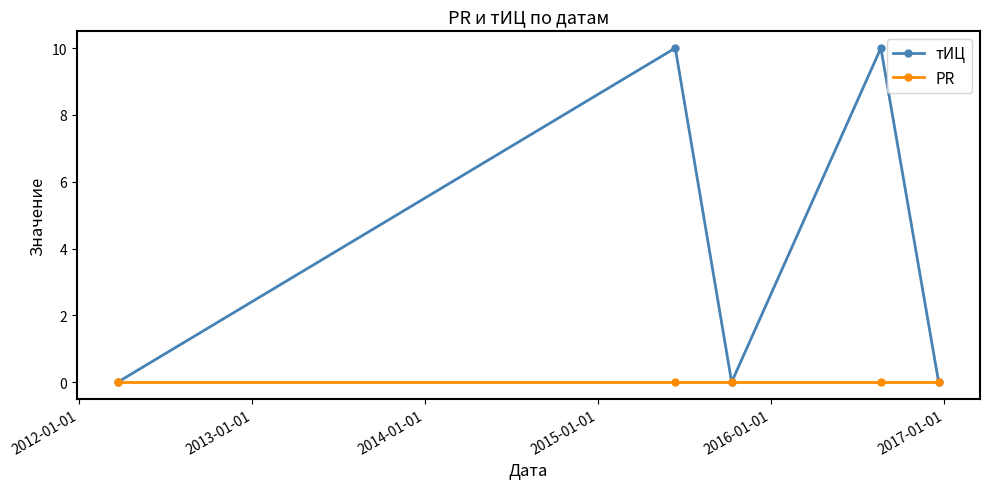

Reading right to left, transcribe all the data shown in this chart.

тИЦ: 0	10	0	10	0
PR: 0	0	0	0	0